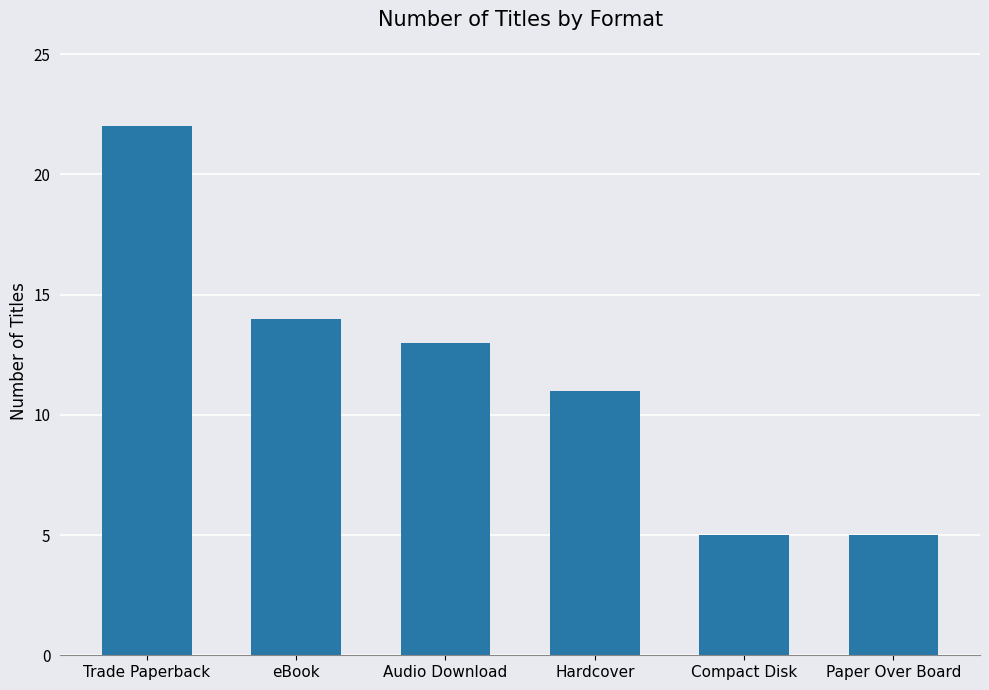

Which label corresponds to the largest value in the chart?

Trade Paperback